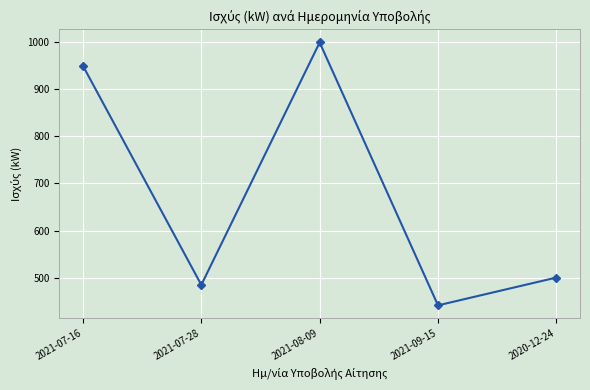

Rank the categories by value from lowest to highest.

2021-09-15, 2021-07-28, 2020-12-24, 2021-07-16, 2021-08-09